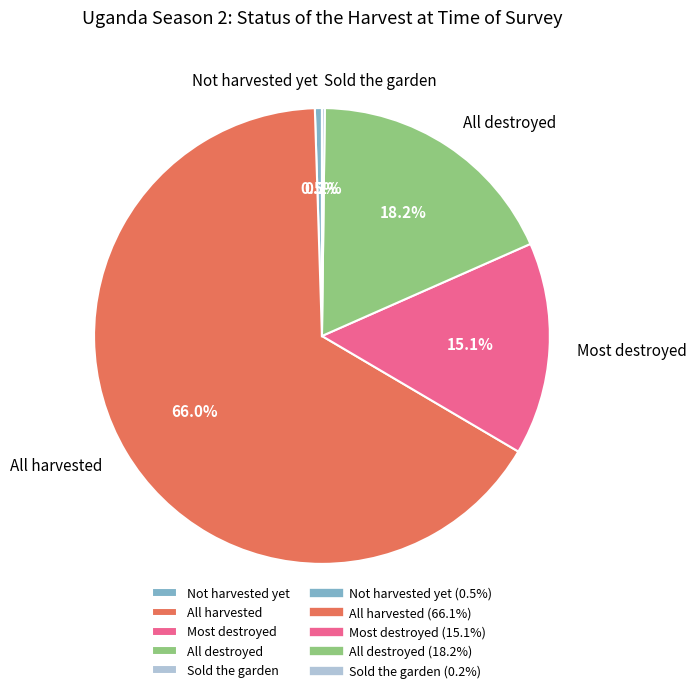

Is All harvested the majority of the pie?

Yes